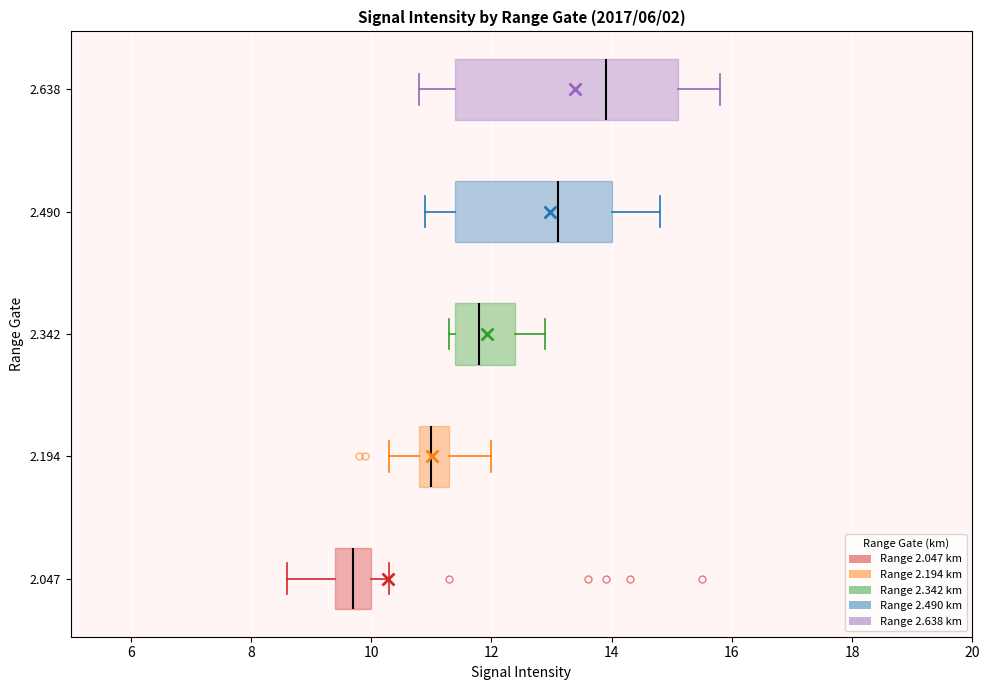

Reading bottom to top, read every box against the x-axis: the position of its median line, the range the box covers, and the ends of its whiskers. The values are not printed on the chart, so give them approximately, as read against the axis.

2.047: median 9.8, box 9.4 to 10.0, whiskers 8.6 to 10.4
2.194: median 11.0, box 10.8 to 11.4, whiskers 10.4 to 12.0
2.342: median 11.8, box 11.4 to 12.4, whiskers 11.4 (just left of the box's left edge) to 13.0
2.490: median 13.2, box 11.4 to 14.0, whiskers 11.0 to 14.8
2.638: median 14.0, box 11.4 to 15.2, whiskers 10.8 to 15.8